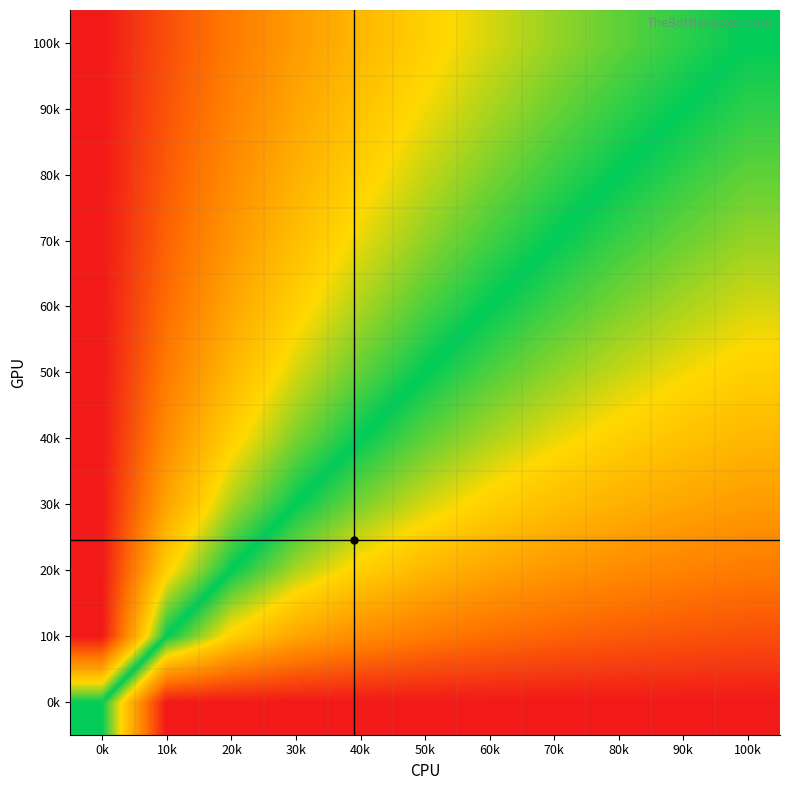

Reading left to right, what are all the values shown in this chart?

0k: 0k=0.5	10k=1.0	20k=1.0	30k=1.0	40k=1.0	50k=1.0	60k=1.0	70k=1.0	80k=1.0	90k=1.0	100k=1.0
10k: 0k=0.0	10k=0.5	20k=0.7	30k=0.7	40k=0.8	50k=0.8	60k=0.9	70k=0.9	80k=0.9	90k=0.9	100k=0.9
20k: 0k=0.0	10k=0.3	20k=0.5	30k=0.6	40k=0.7	50k=0.7	60k=0.7	70k=0.8	80k=0.8	90k=0.8	100k=0.8
30k: 0k=0.0	10k=0.2	20k=0.4	30k=0.5	40k=0.6	50k=0.6	60k=0.7	70k=0.7	80k=0.7	90k=0.8	100k=0.8
40k: 0k=0.0	10k=0.2	20k=0.3	30k=0.4	40k=0.5	50k=0.6	60k=0.6	70k=0.6	80k=0.7	90k=0.7	100k=0.7
50k: 0k=0.0	10k=0.2	20k=0.3	30k=0.4	40k=0.4	50k=0.5	60k=0.5	70k=0.6	80k=0.6	90k=0.6	100k=0.7
60k: 0k=0.0	10k=0.1	20k=0.2	30k=0.3	40k=0.4	50k=0.5	60k=0.5	70k=0.5	80k=0.6	90k=0.6	100k=0.6
70k: 0k=0.0	10k=0.1	20k=0.2	30k=0.3	40k=0.4	50k=0.4	60k=0.5	70k=0.5	80k=0.5	90k=0.6	100k=0.6
80k: 0k=0.0	10k=0.1	20k=0.2	30k=0.3	40k=0.3	50k=0.4	60k=0.4	70k=0.5	80k=0.5	90k=0.5	100k=0.6
90k: 0k=0.0	10k=0.1	20k=0.2	30k=0.2	40k=0.3	50k=0.4	60k=0.4	70k=0.4	80k=0.5	90k=0.5	100k=0.5
100k: 0k=0.0	10k=0.1	20k=0.2	30k=0.2	40k=0.3	50k=0.3	60k=0.4	70k=0.4	80k=0.4	90k=0.5	100k=0.5